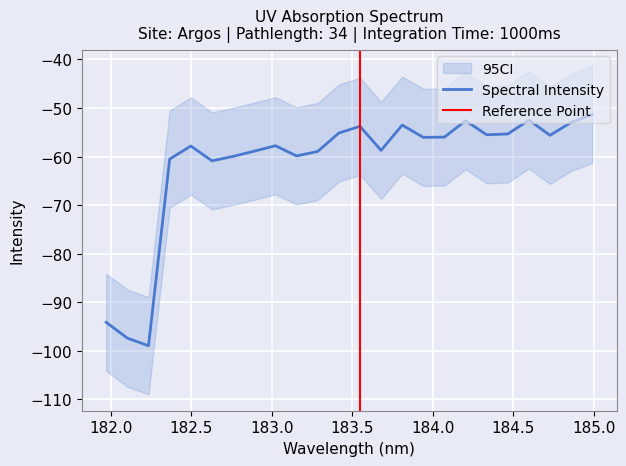

Which has a higher value, 181.9732053322 or 182.8925964608?

182.8925964608